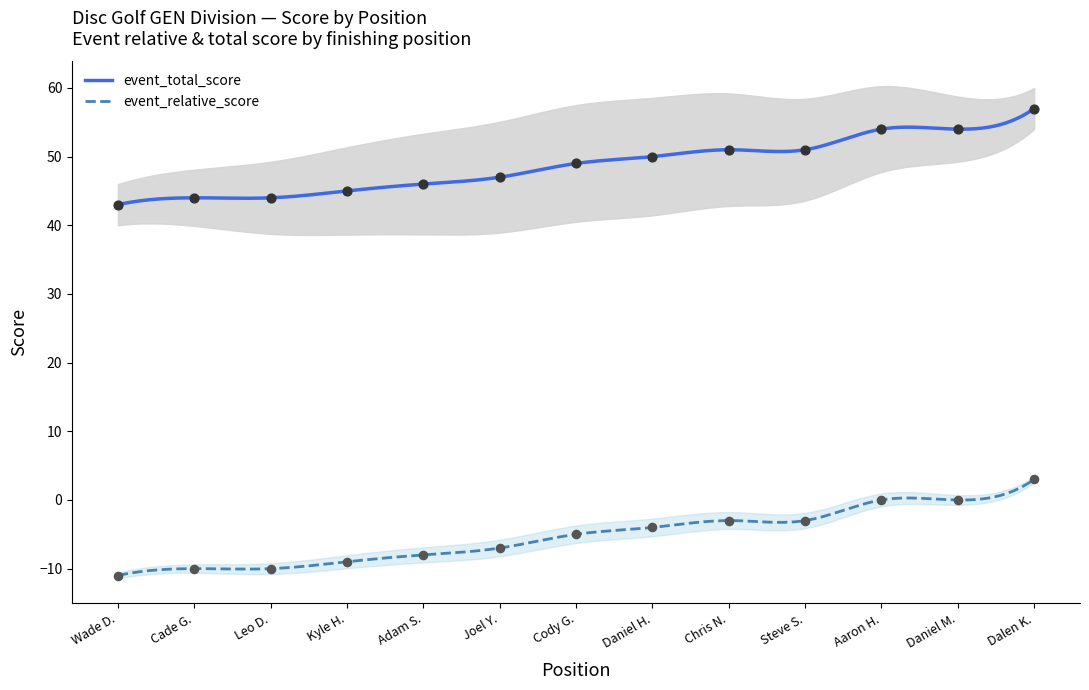

What are all the series names shown in the legend?

event_relative_score, event_total_score